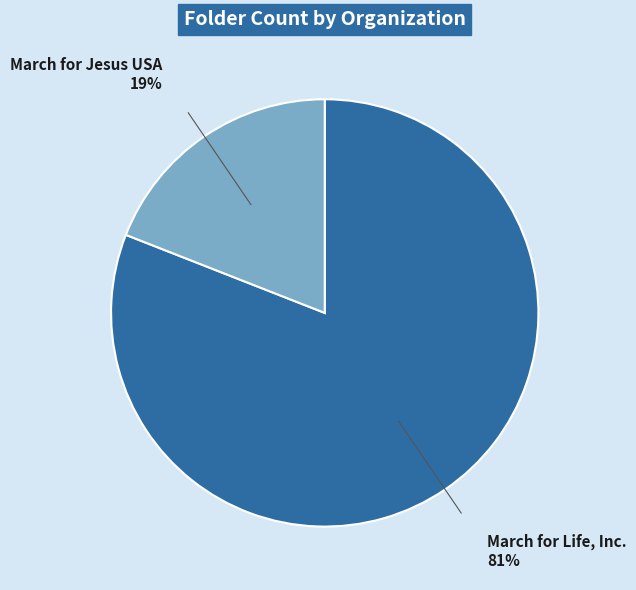

How many segments does this pie chart have?

2